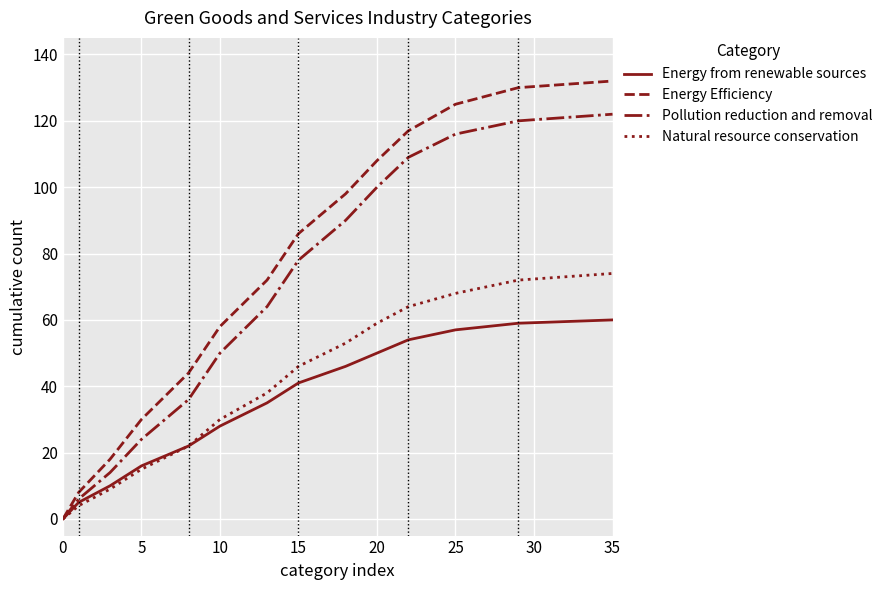

List the series in order of their peak value, lowest first.

Energy from renewable sources, Natural resource conservation, Pollution reduction and removal, Energy Efficiency